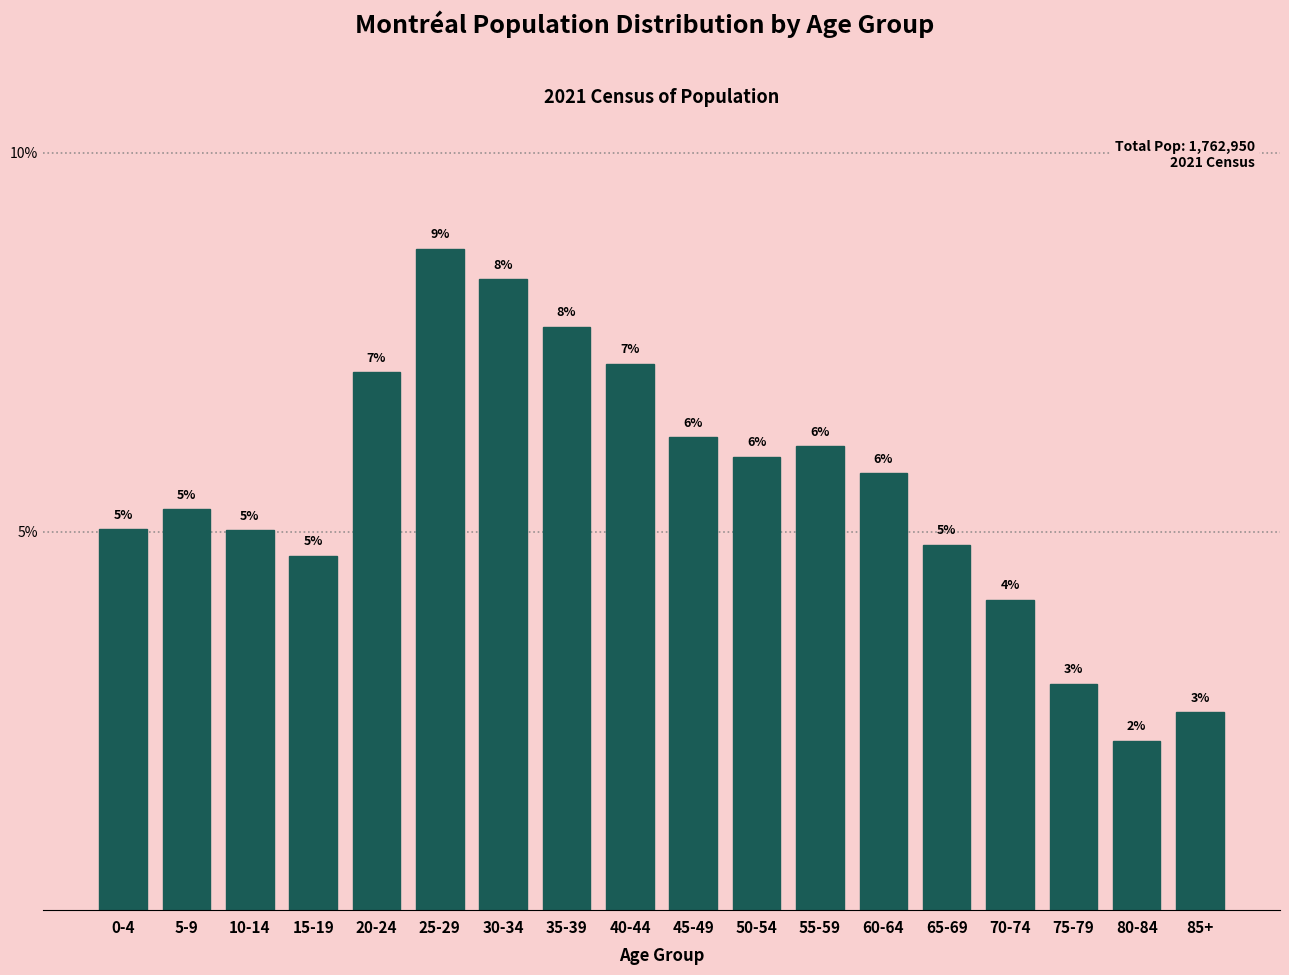

What position from the right is 55-59?

7